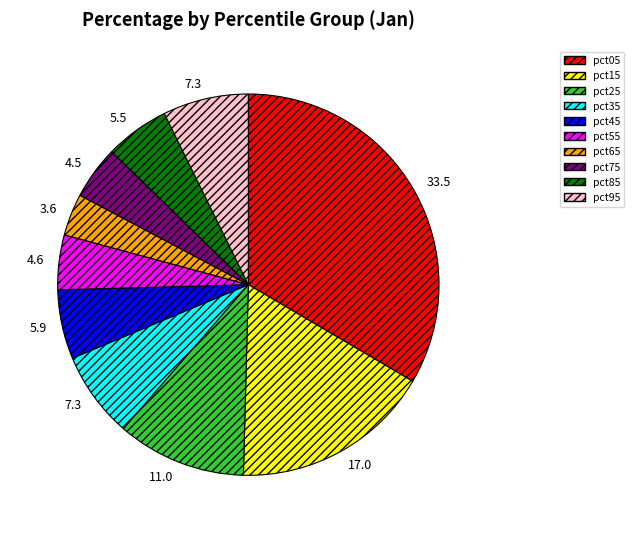

Does pct85 account for over 50% of the chart?

No